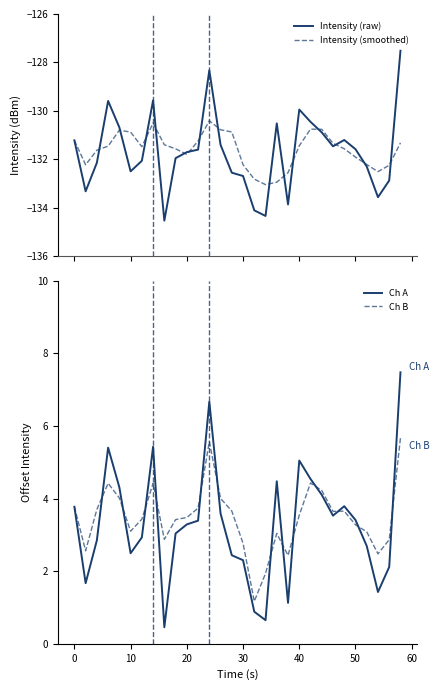

True or false: Ch A and Intensity (smoothed) intersect in this chart.

False